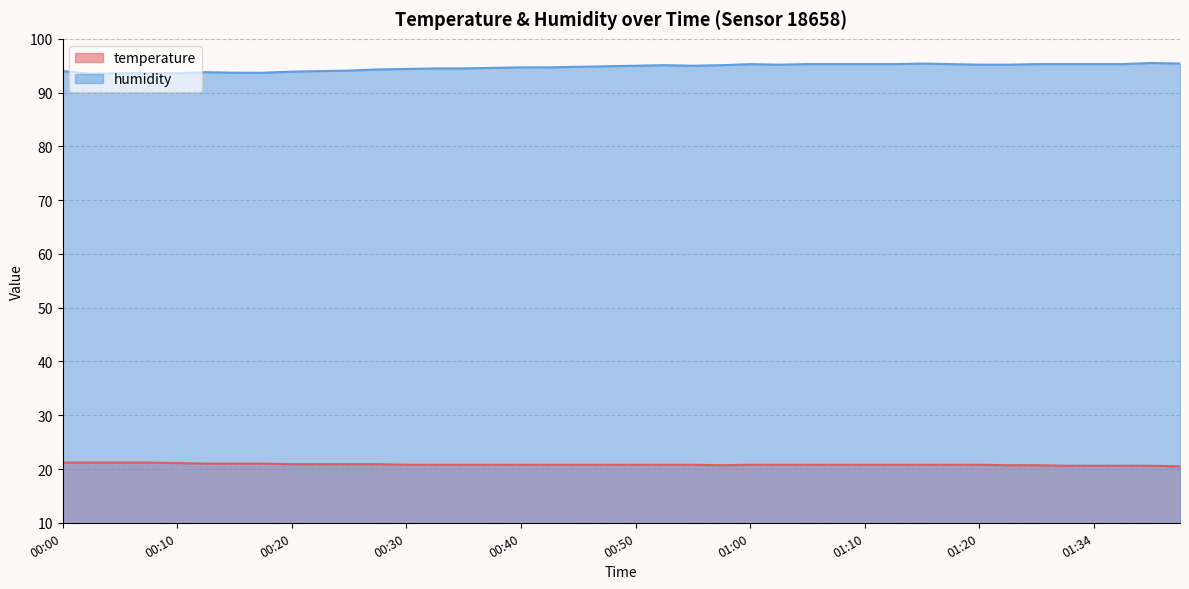

What is the difference between the temperature values at 01:26 and 01:00?

0.1